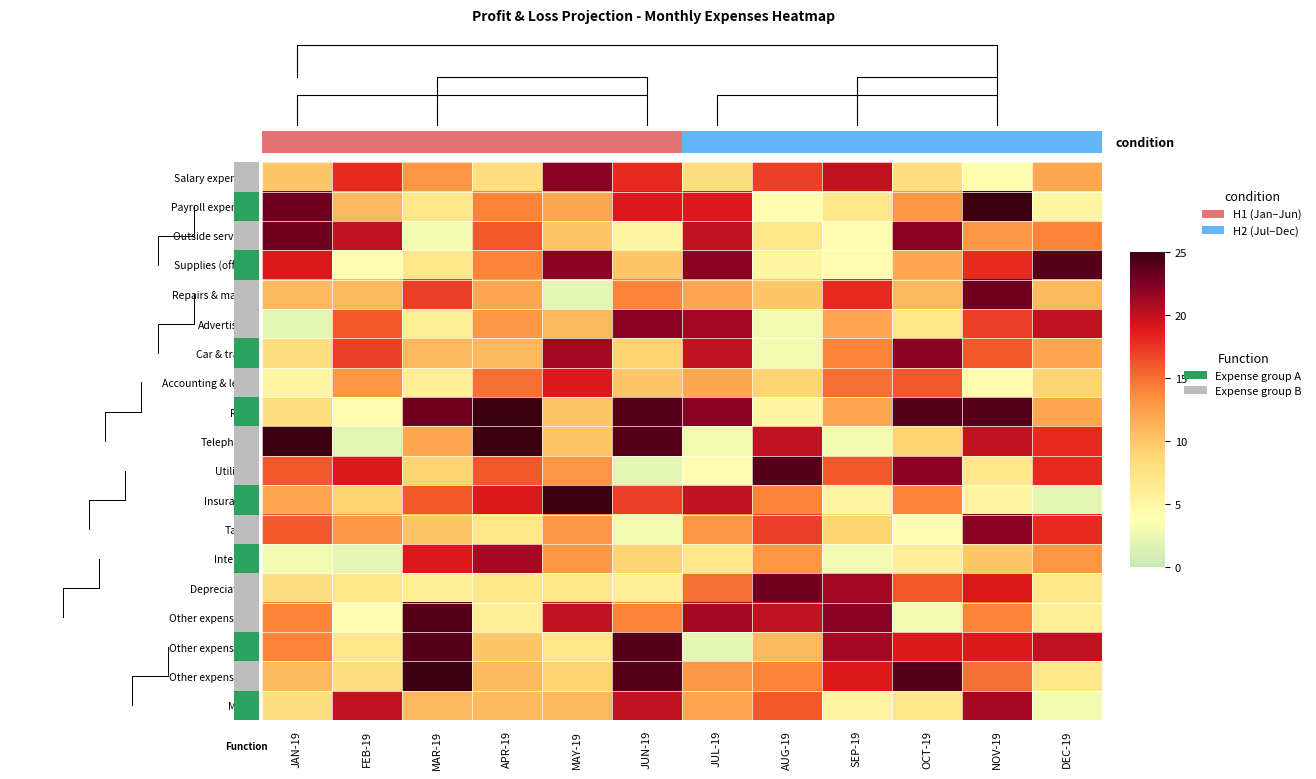

The Salary expenses series shows 10 at JAN-19. True or false?

True